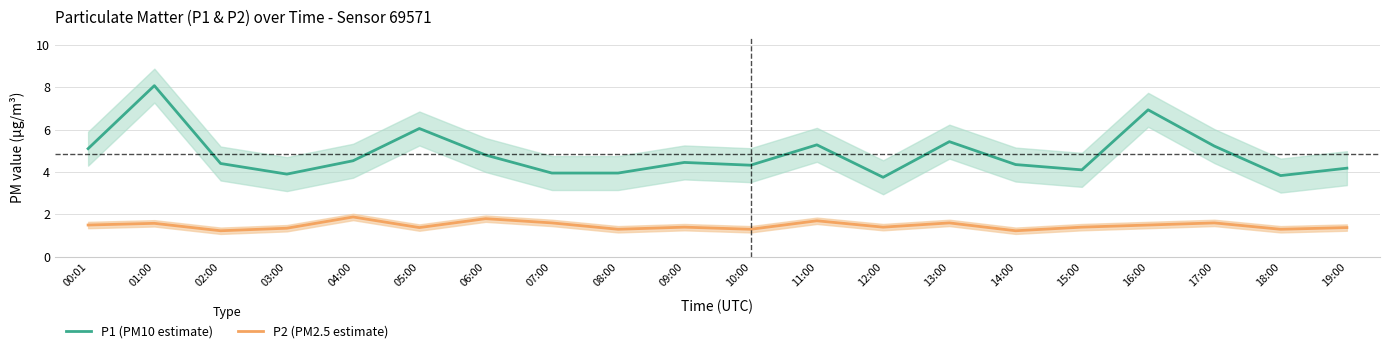

Where does the P1 (PM10 estimate) series first go above 4?

00:01